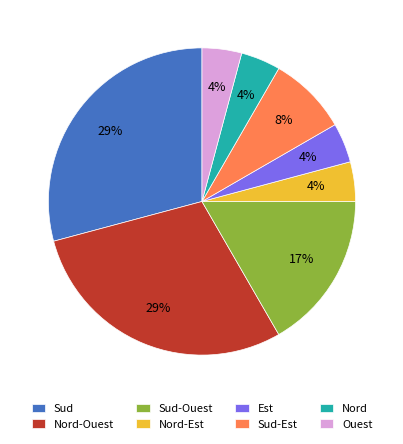

Between Nord and Sud-Ouest, which is larger?

Sud-Ouest